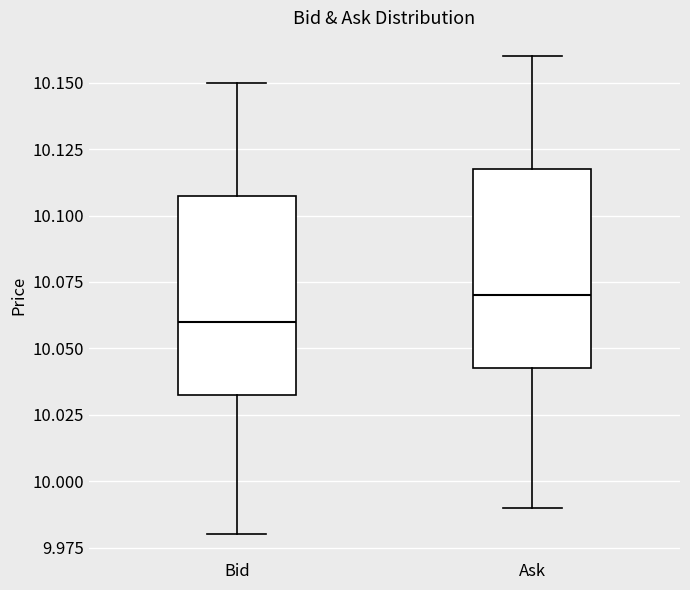

Reading left to right, transcribe this box plot: for each box, give where its median line is, the range the box spans, and where its two whiskers end, as read against the y-axis. The values are not printed on the chart, so give them approximately, as read against the axis.

Bid: median 10.060, box 10.035 to 10.110, whiskers 9.980 to 10.150
Ask: median 10.070, box 10.045 to 10.120, whiskers 9.990 to 10.160